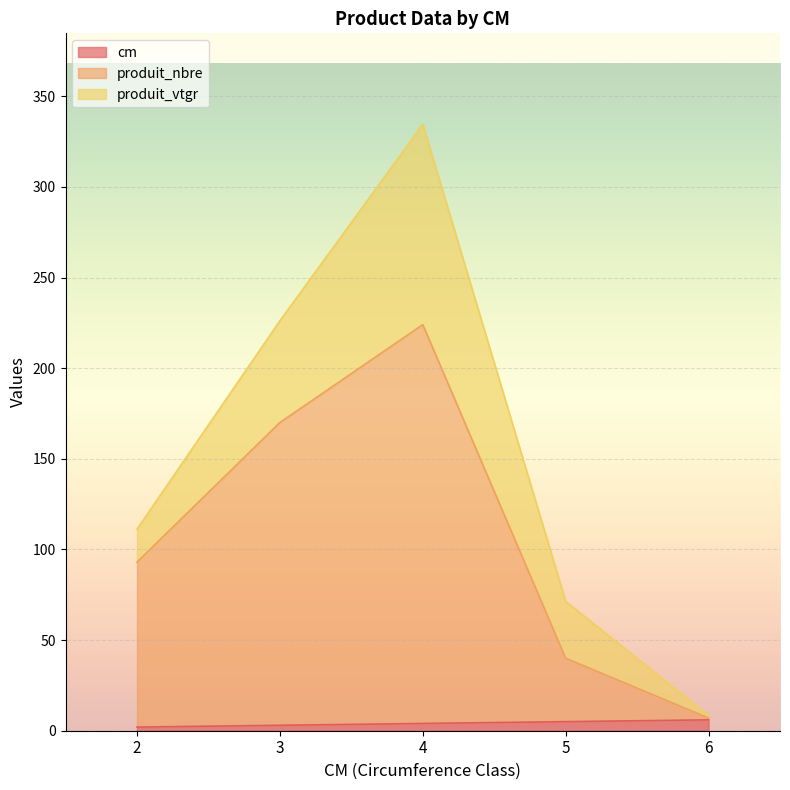

Which series has the largest range (max minus min)?

produit_nbre